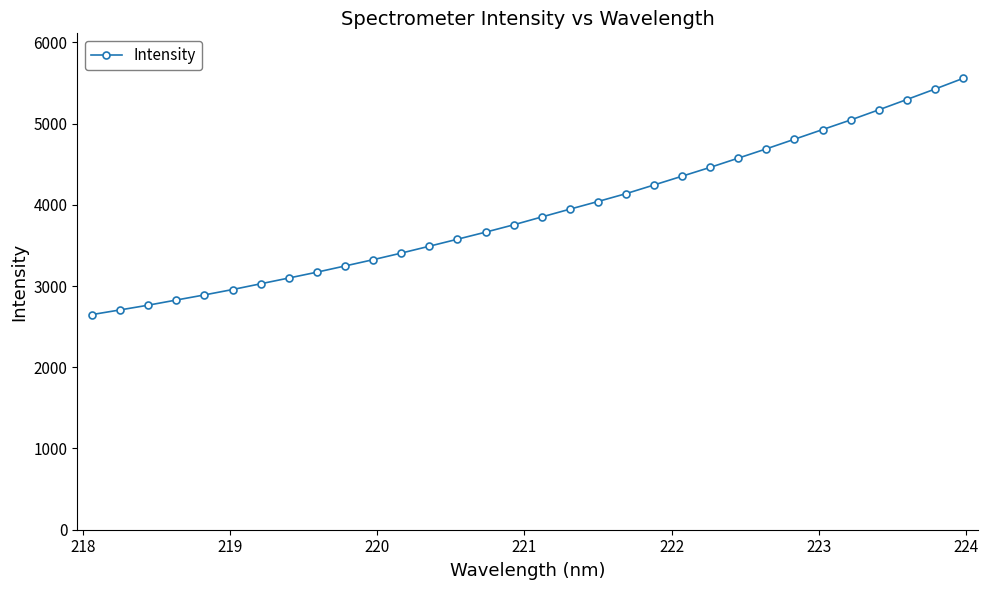

What is the difference between the maximum and minimum values?

2906.9